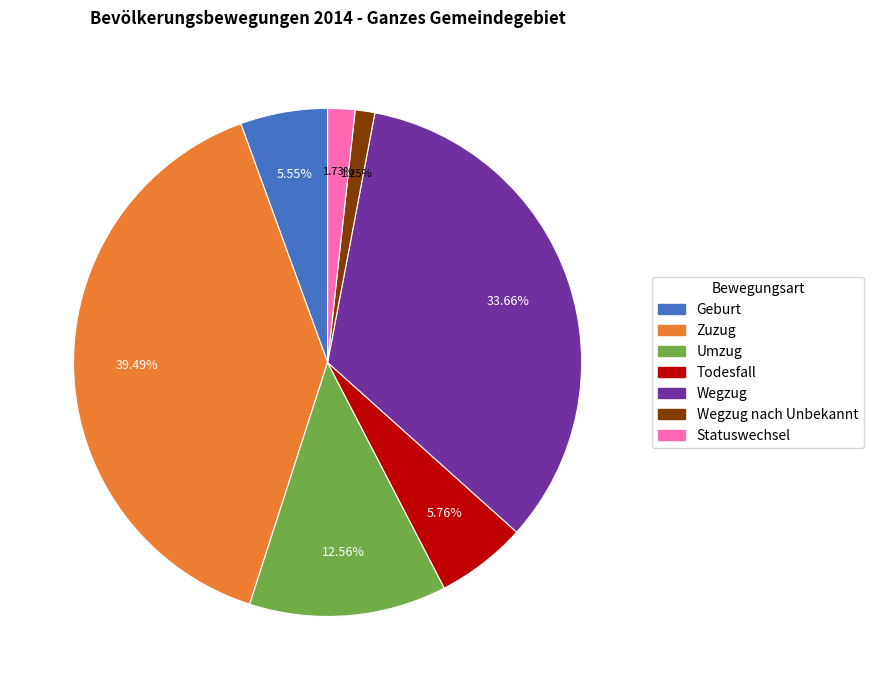

Is there a majority slice in this chart?

No